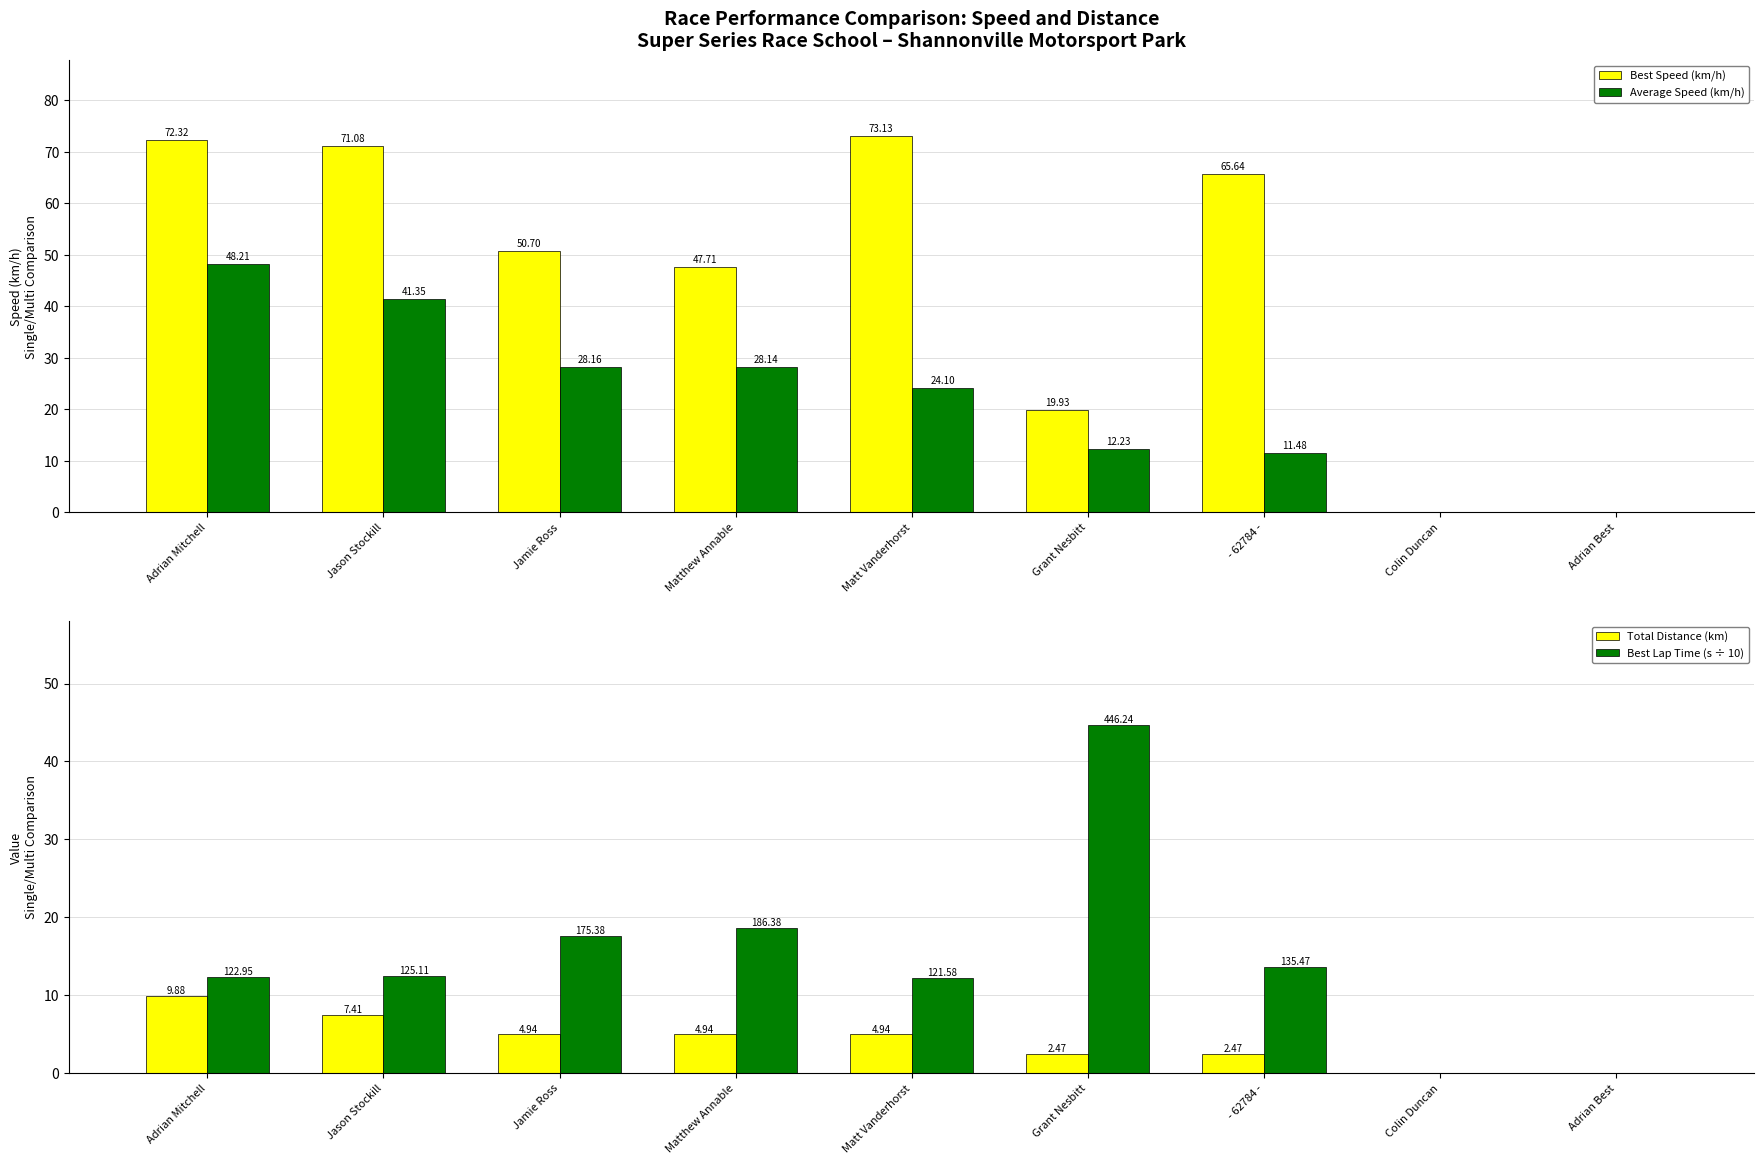

At which label does Best Lap Time (s ÷ 10) first exceed 12?

Adrian Mitchell